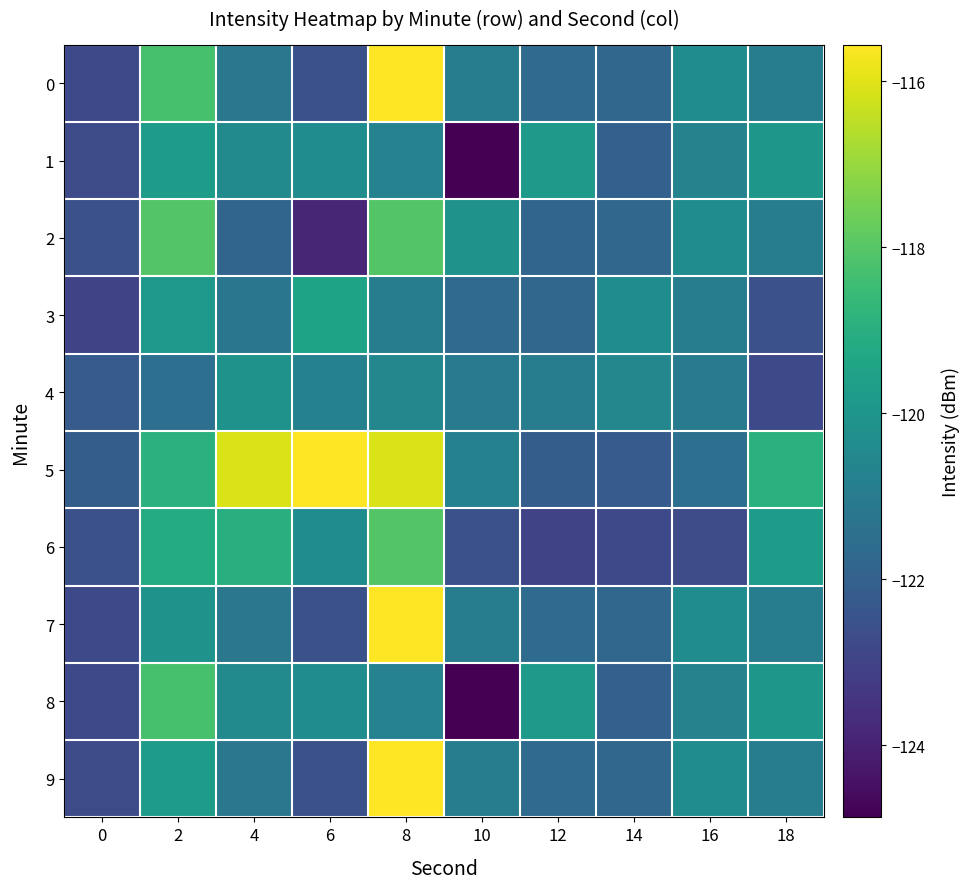

Which category has the lowest value across all series?

10